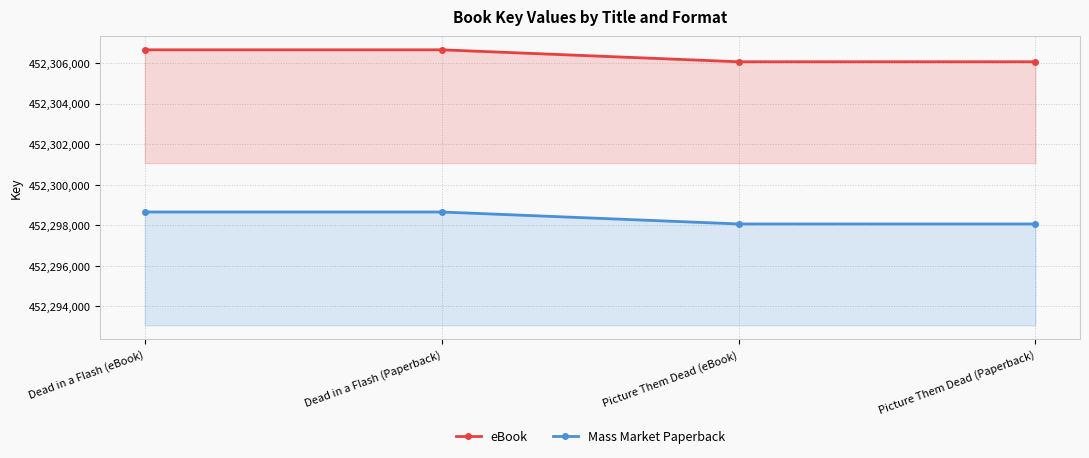

Which has a higher value, Dead in a Flash (Paperback) or Dead in a Flash (eBook)?

Dead in a Flash (Paperback)